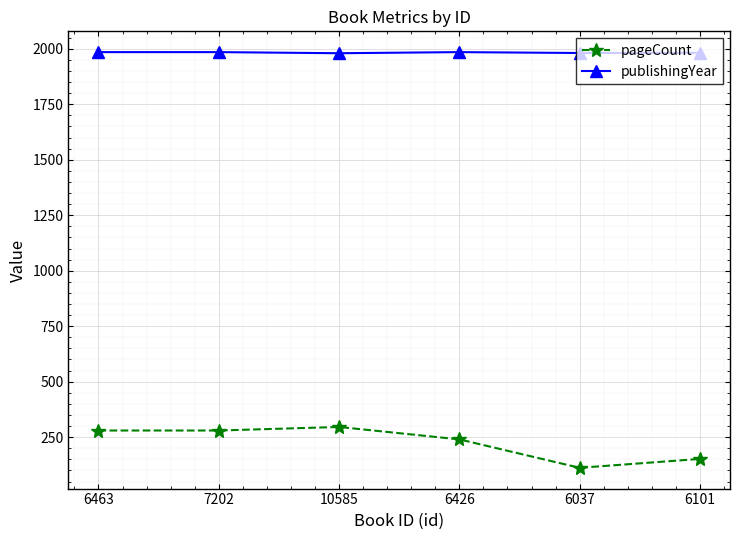

Which series changed the most between 6037 and 6101?

pageCount